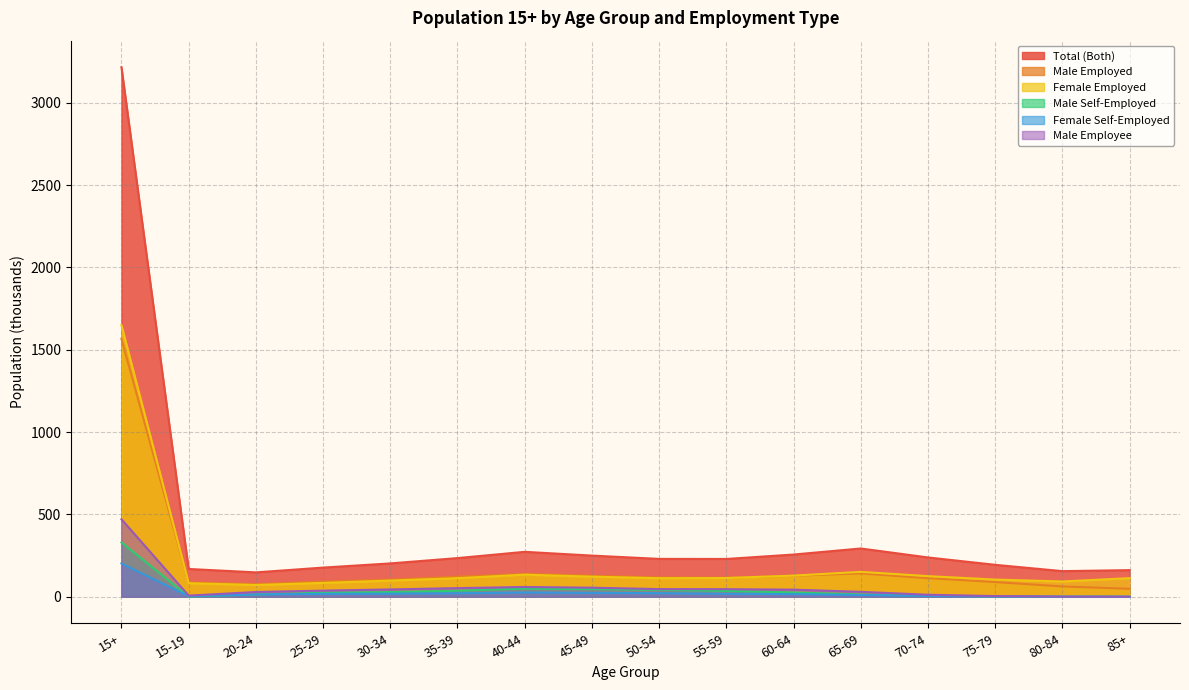

Where does the Total (Both) series first go above 230?

15+